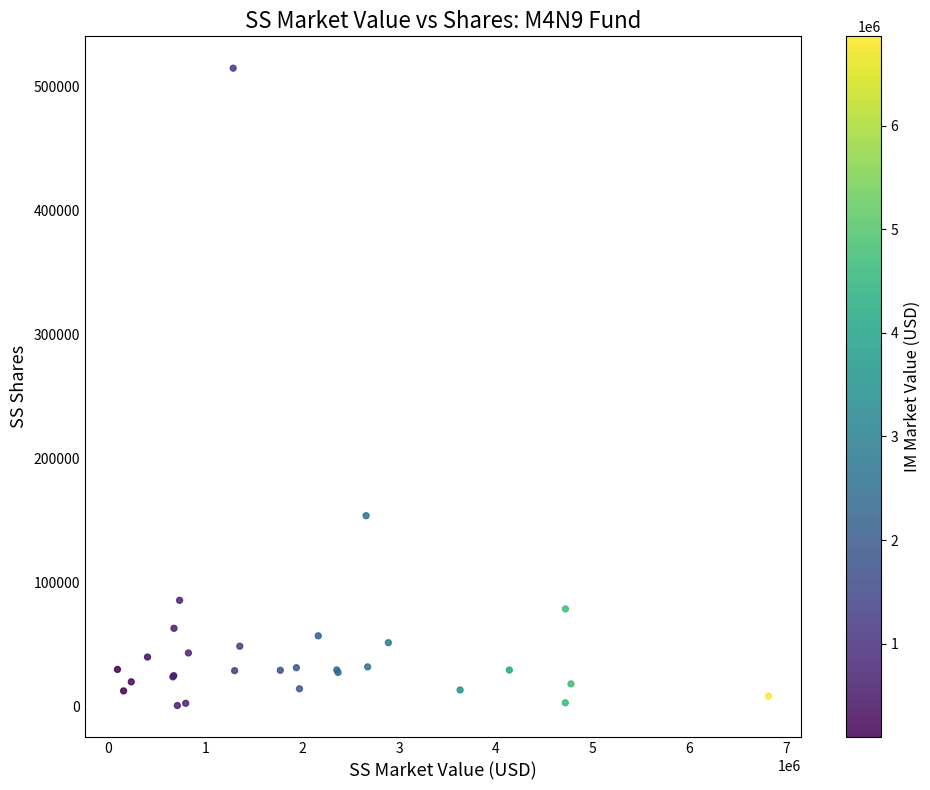

What Y value in the scatter plot is closest to 257916?

154000